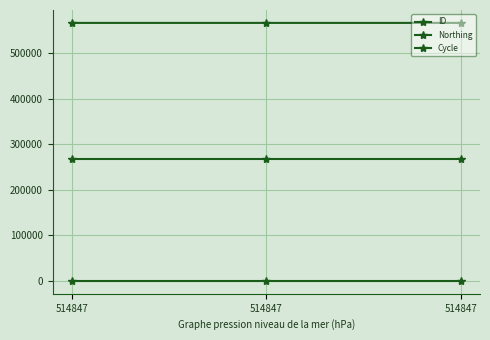

What is the sum of all ID values?

1700175